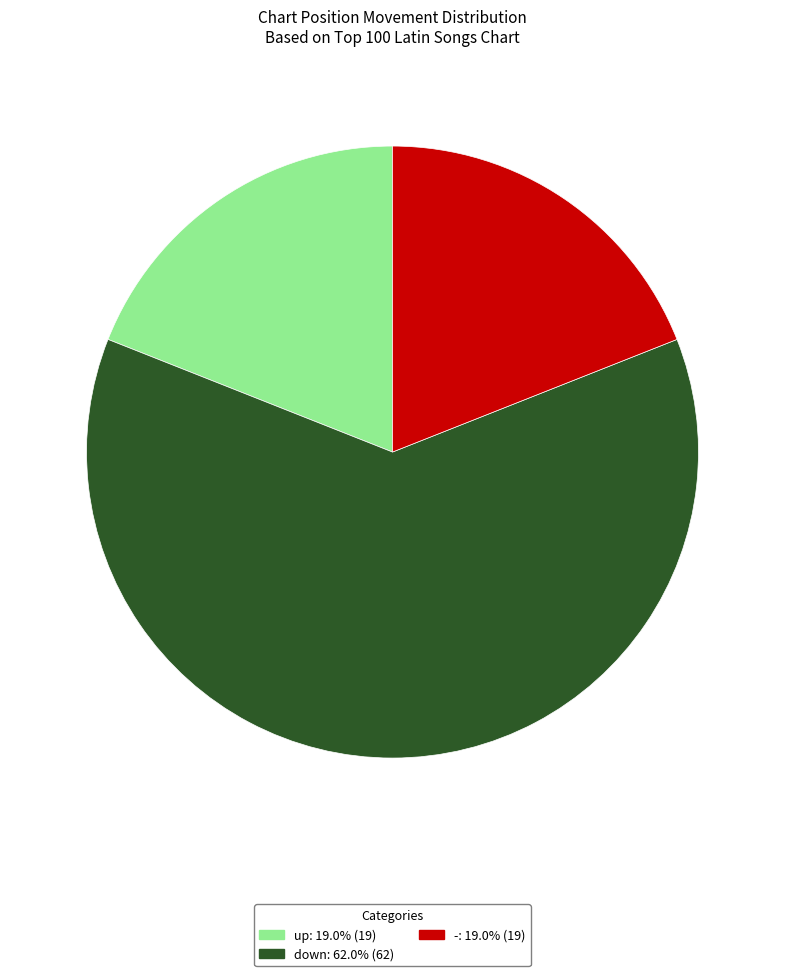

What is the largest slice in the pie chart?

down